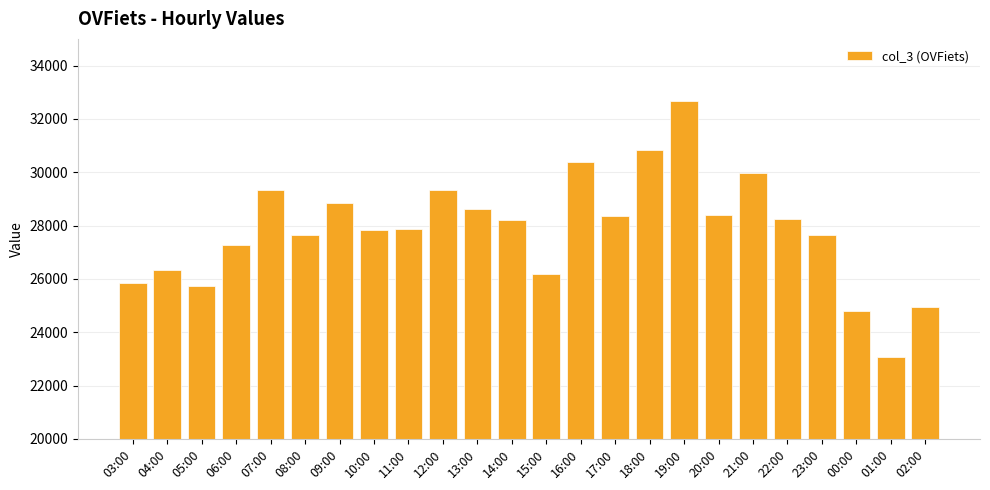

Which label corresponds to the smallest value in the chart?

01:00